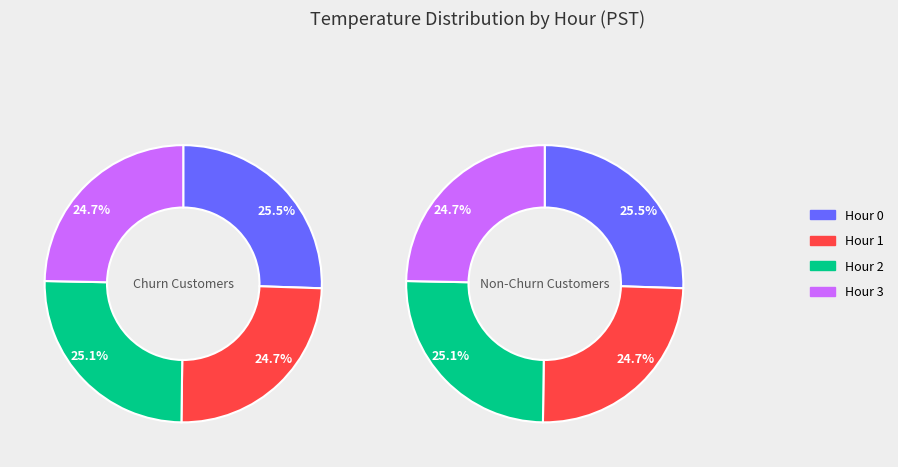

Does Hour 0 account for over 50% of the chart?

No